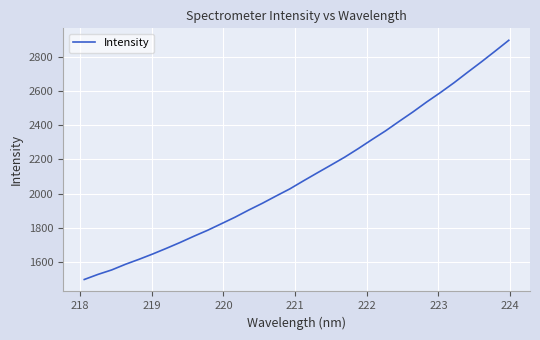

What is the minimum value shown in the chart?

1498.2